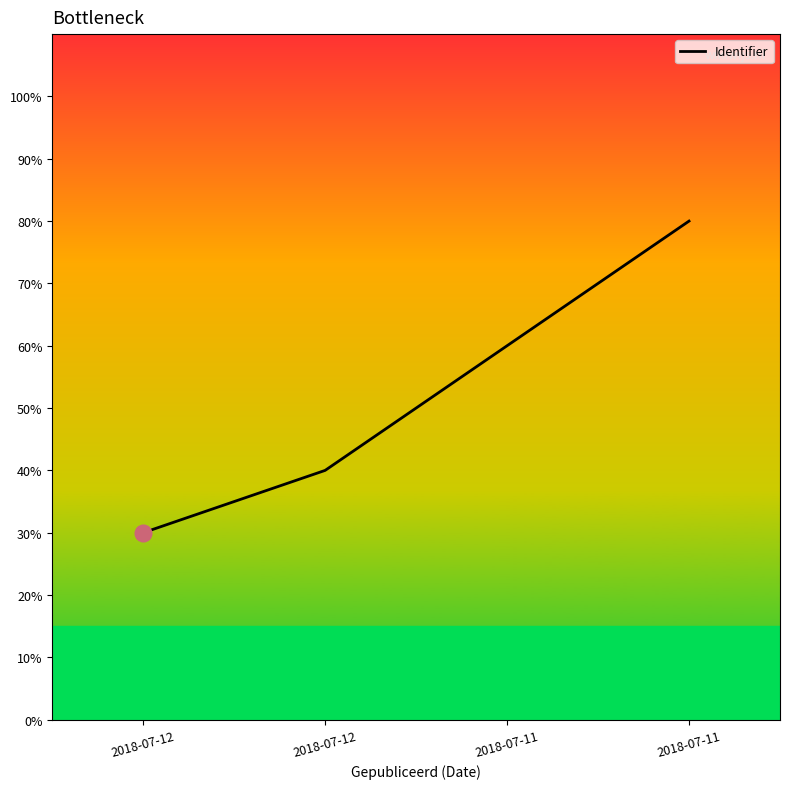

Does the chart have visible grid lines?

No